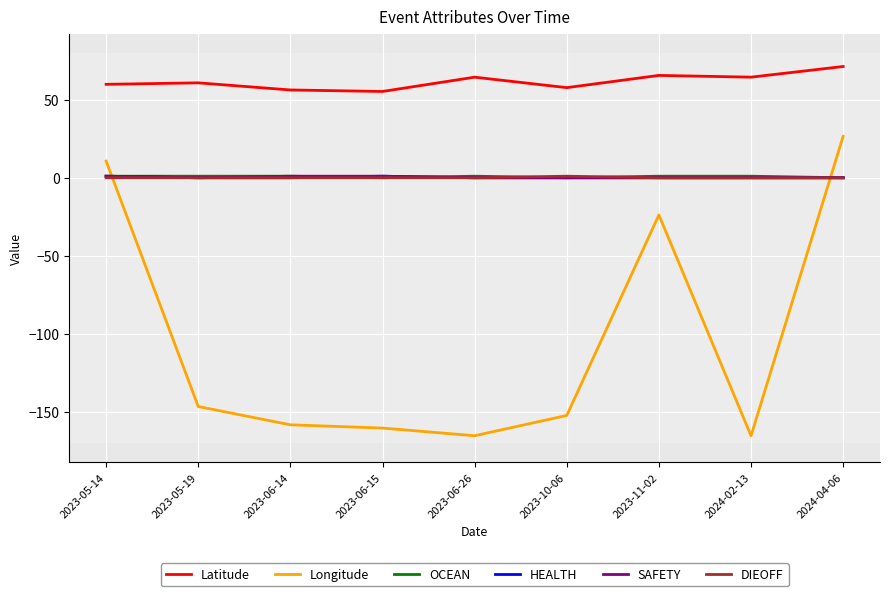

True or false: HEALTH and Latitude cross at least once.

False